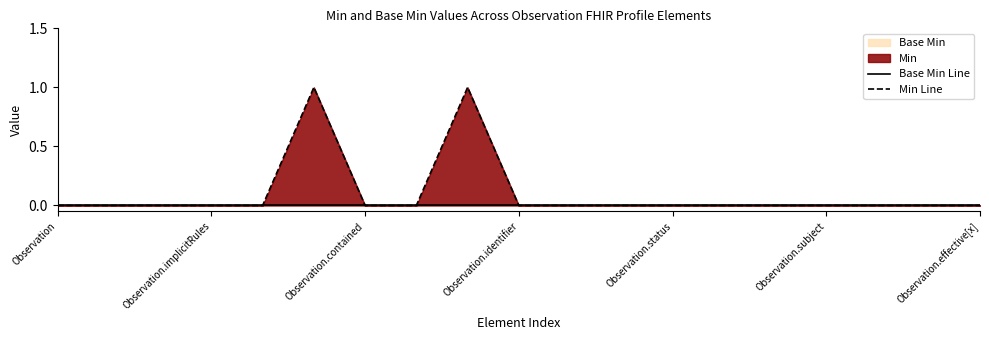

Which series has the largest range (max minus min)?

Min Line